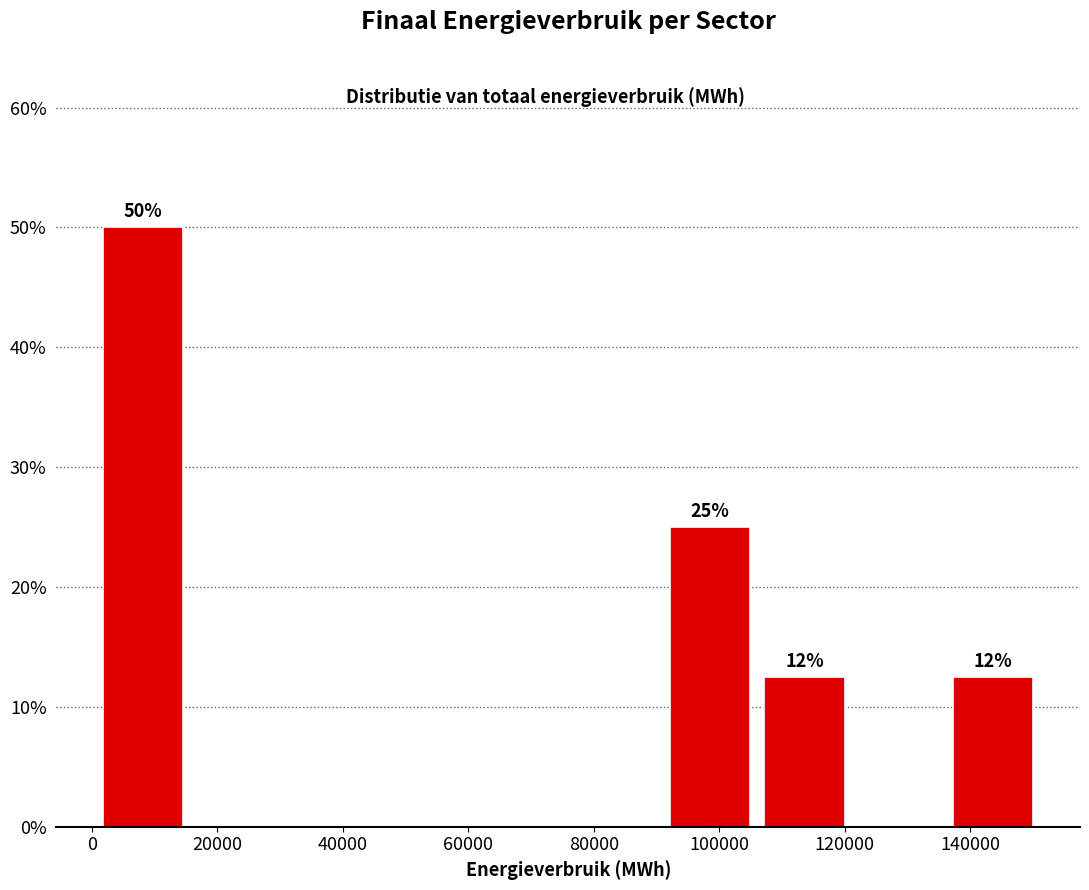

Over which range of the x-axis is the bar tallest?

0 to 16000